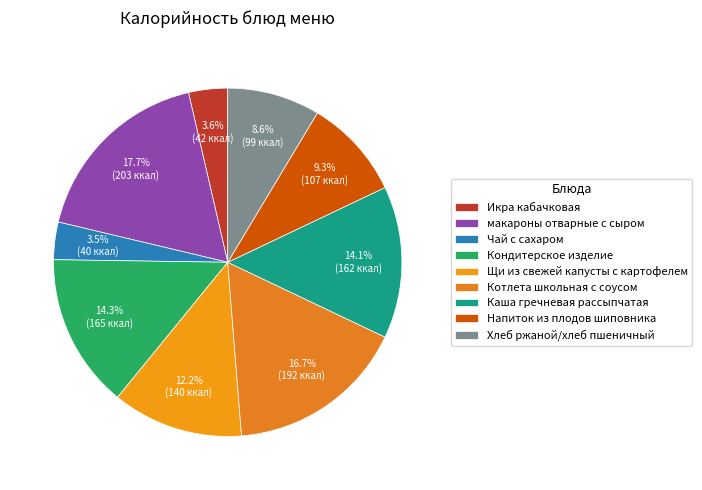

How many slices are in this pie chart?

9